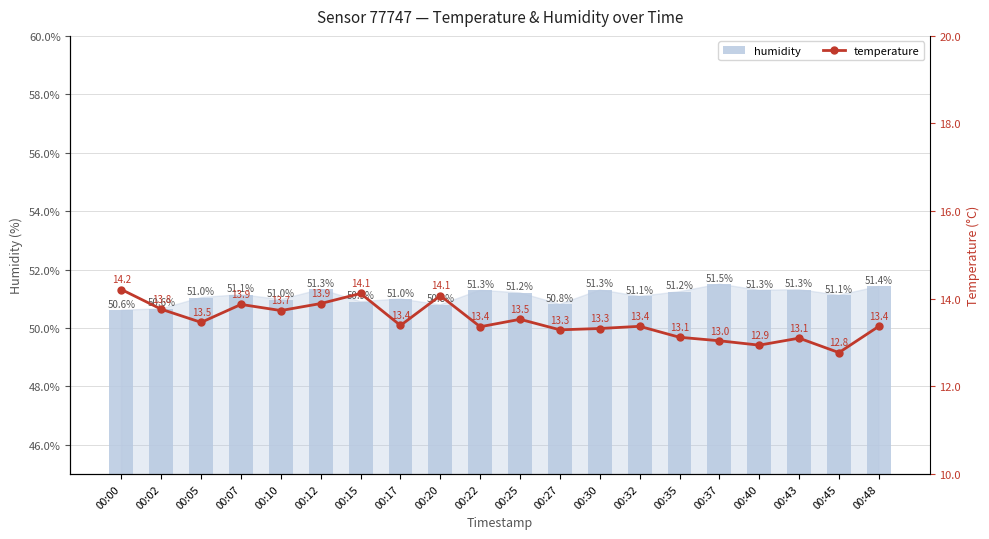

What is the lowest value of the humidity series?

50.6